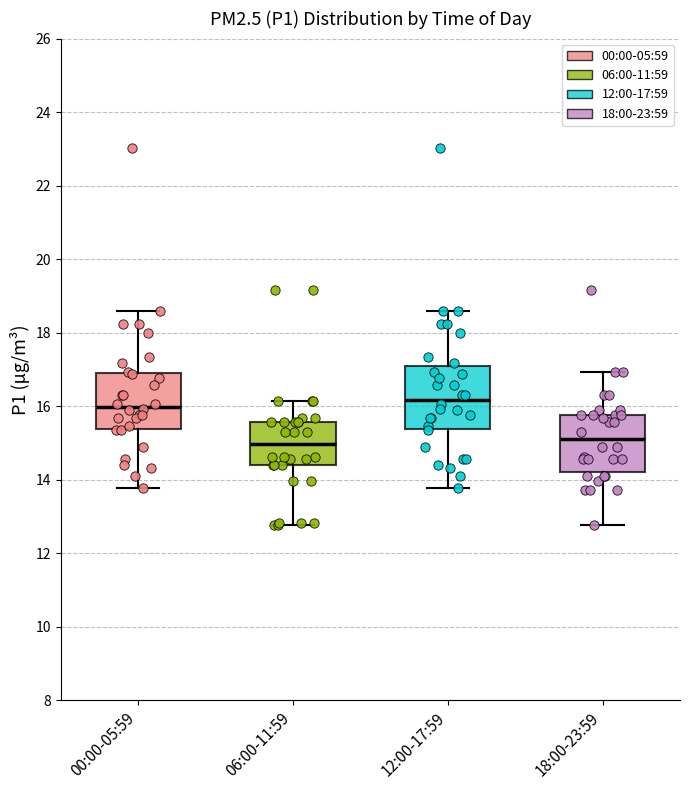

Where does the lower whisker of the box for 12:00-17:59 end on the y-axis? The values are not printed on the chart, so give them approximately, as read against the axis.

13.8